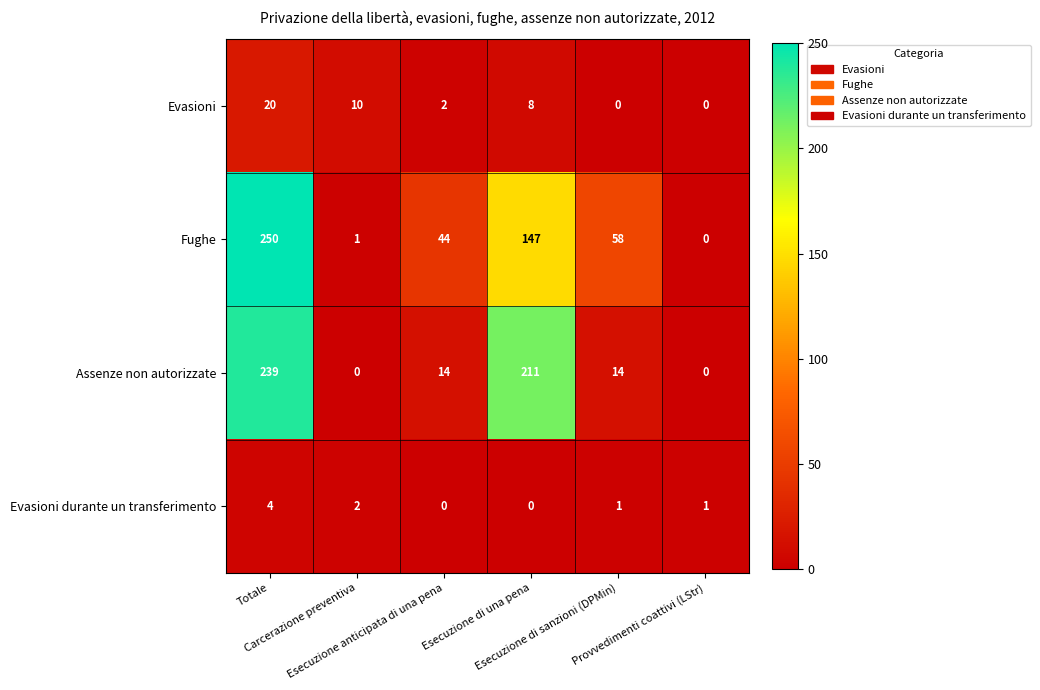

At how many categories does at least one series exceed 95?

2